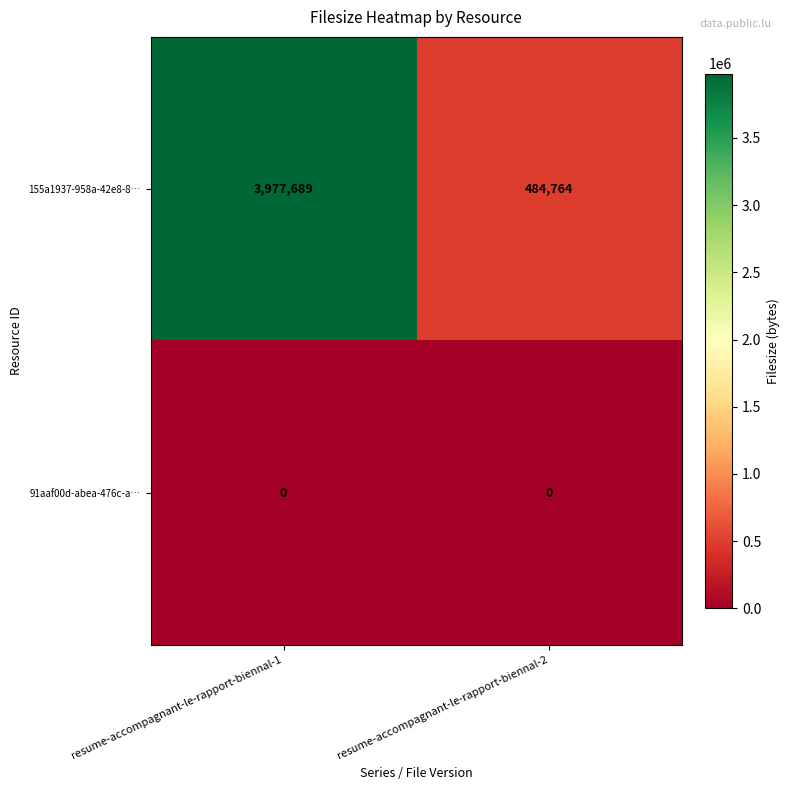

Which series has the widest spread of values?

155a1937-958a-42e8-8…